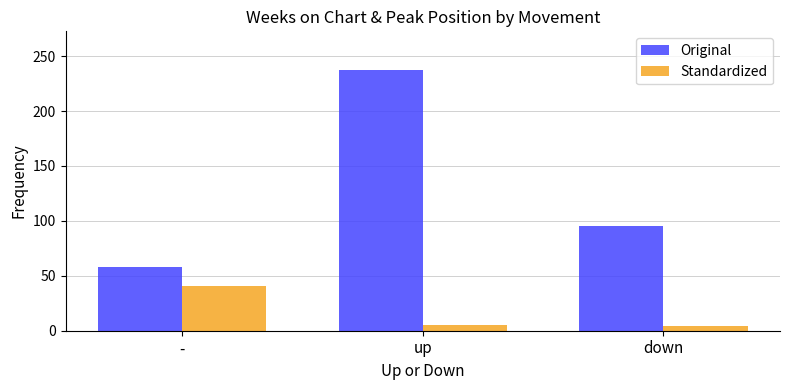

What is the minimum value for Original?

58